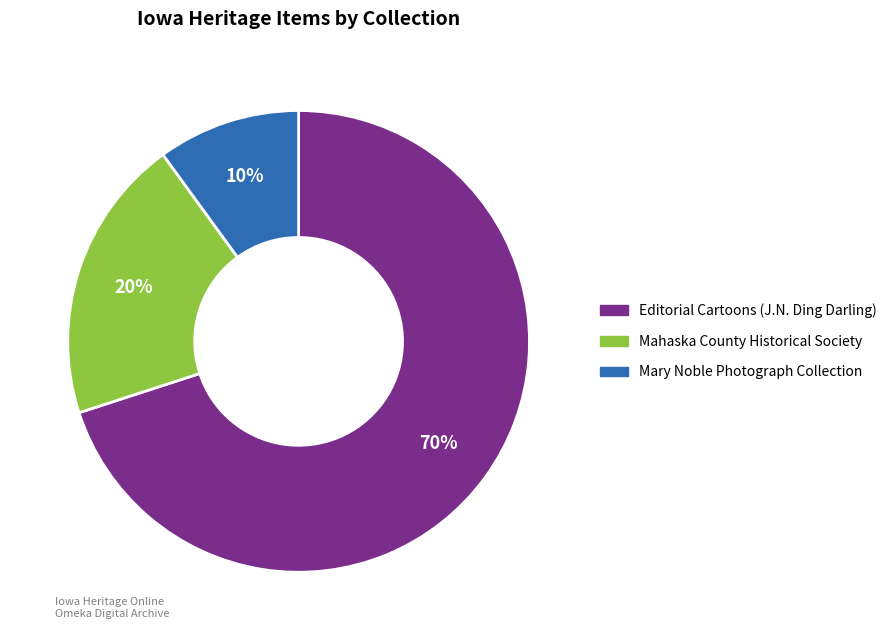

Rank the categories by value from lowest to highest.

Mary Noble Photograph Collection, Mahaska County Historical Society, Editorial Cartoons (J.N. Ding Darling)